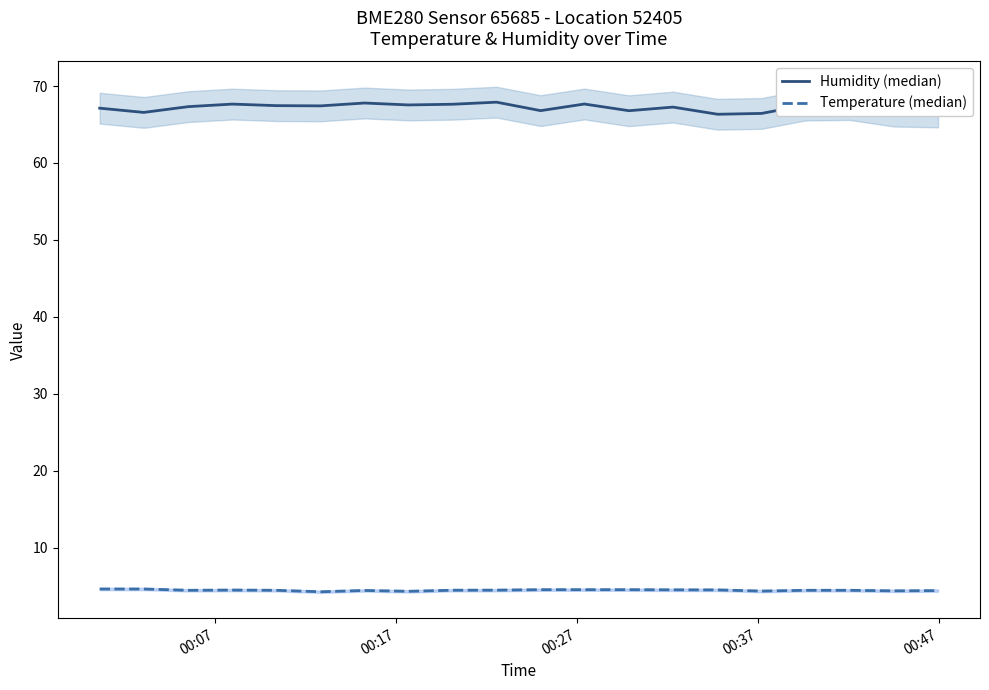

Reading right to left, transcribe all the data shown in this chart.

Humidity (median): 66.6	66.7	67.6	67.5	66.4	66.3	67.3	66.8	67.7	66.8	67.9	67.6	67.5	67.8	67.4	67.5	67.7	67.3	66.6	67.1
Temperature (median): 4.5	4.4	4.5	4.5	4.4	4.5	4.6	4.6	4.6	4.6	4.5	4.5	4.4	4.5	4.3	4.5	4.5	4.5	4.7	4.7